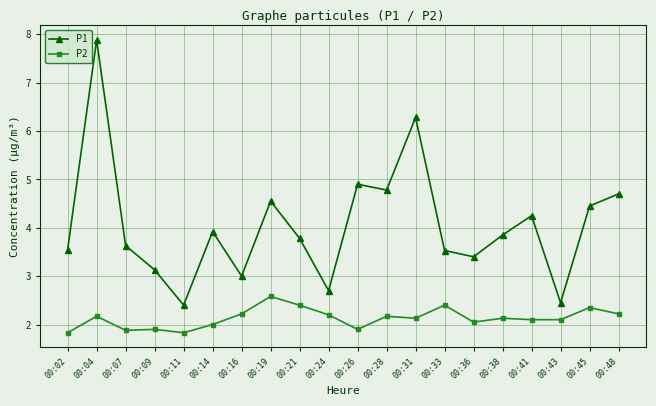

What is the average value of the P1 series?

4.1